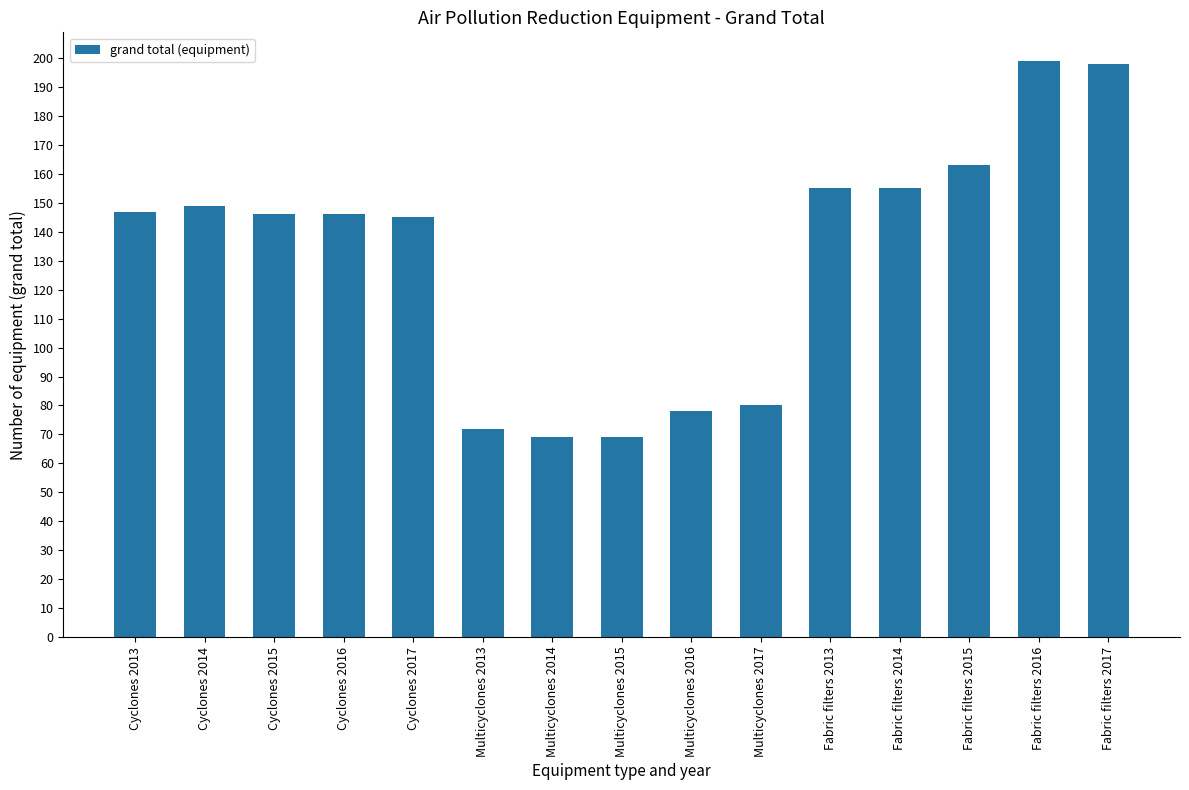

Which has a higher value, Cyclones 2015 or Fabric filters 2017?

Fabric filters 2017